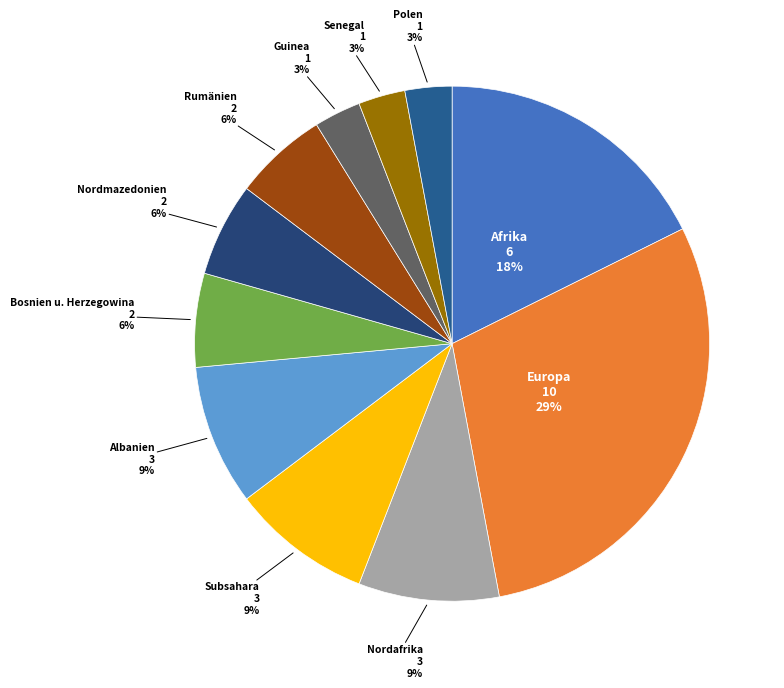

Which category has the biggest portion of the pie?

Europa